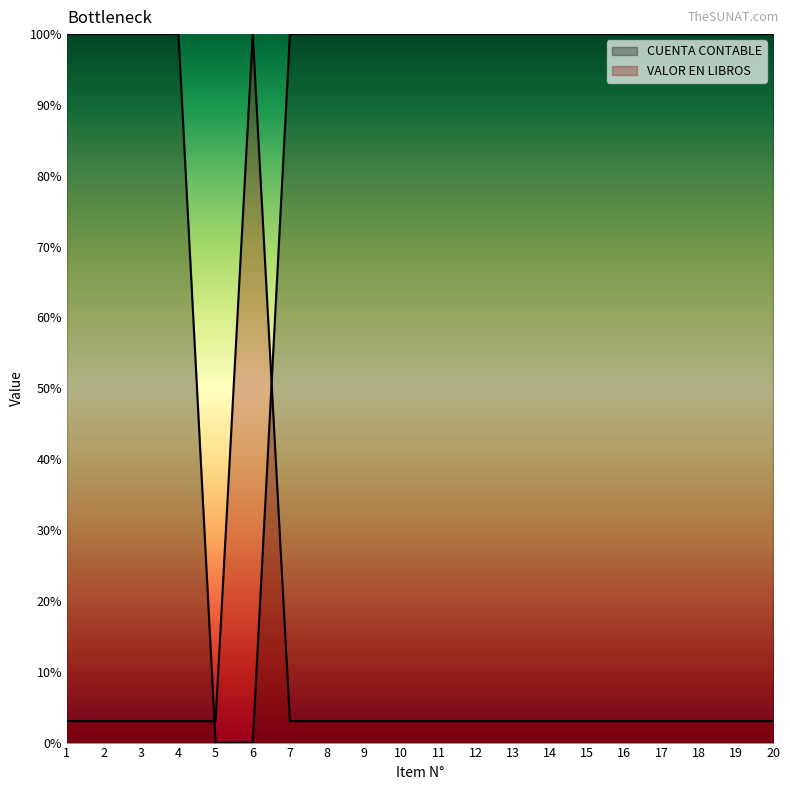

After their last crossing, which series has the higher values: CUENTA CONTABLE or VALOR EN LIBROS?

CUENTA CONTABLE